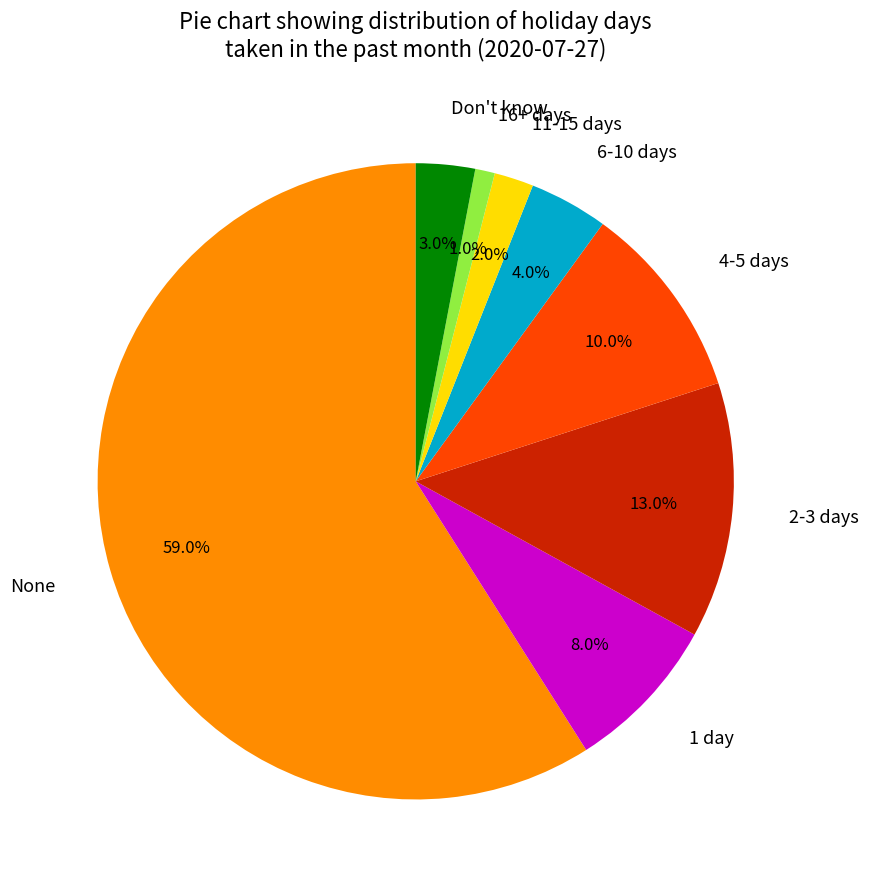

Which category has the biggest portion of the pie?

None